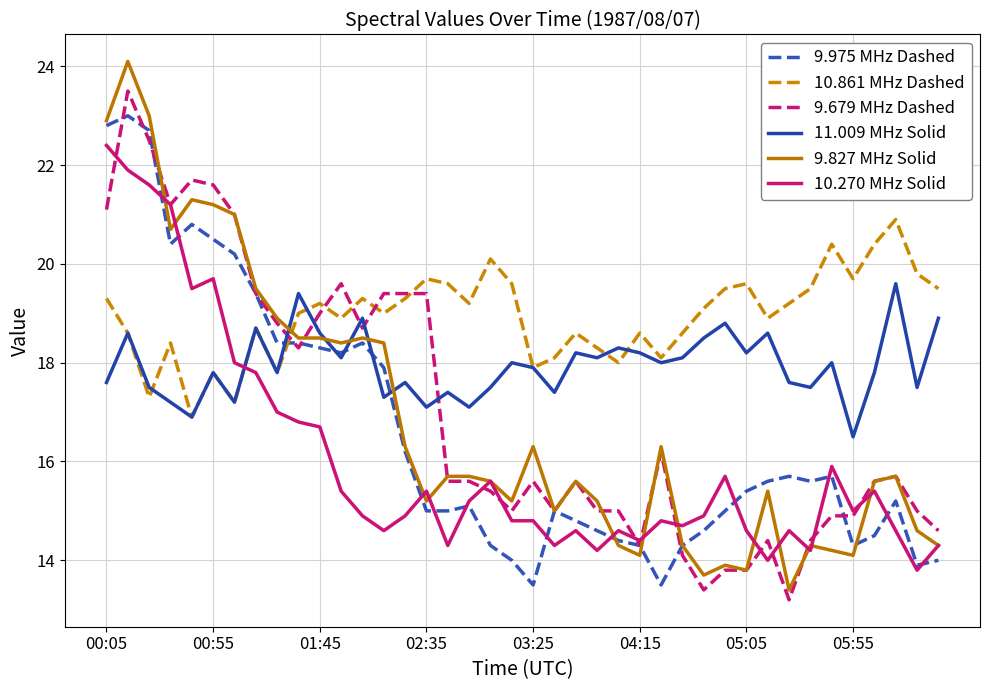

True or false: 9.679 MHz Dashed and 11.009 MHz Solid cross at least once.

True